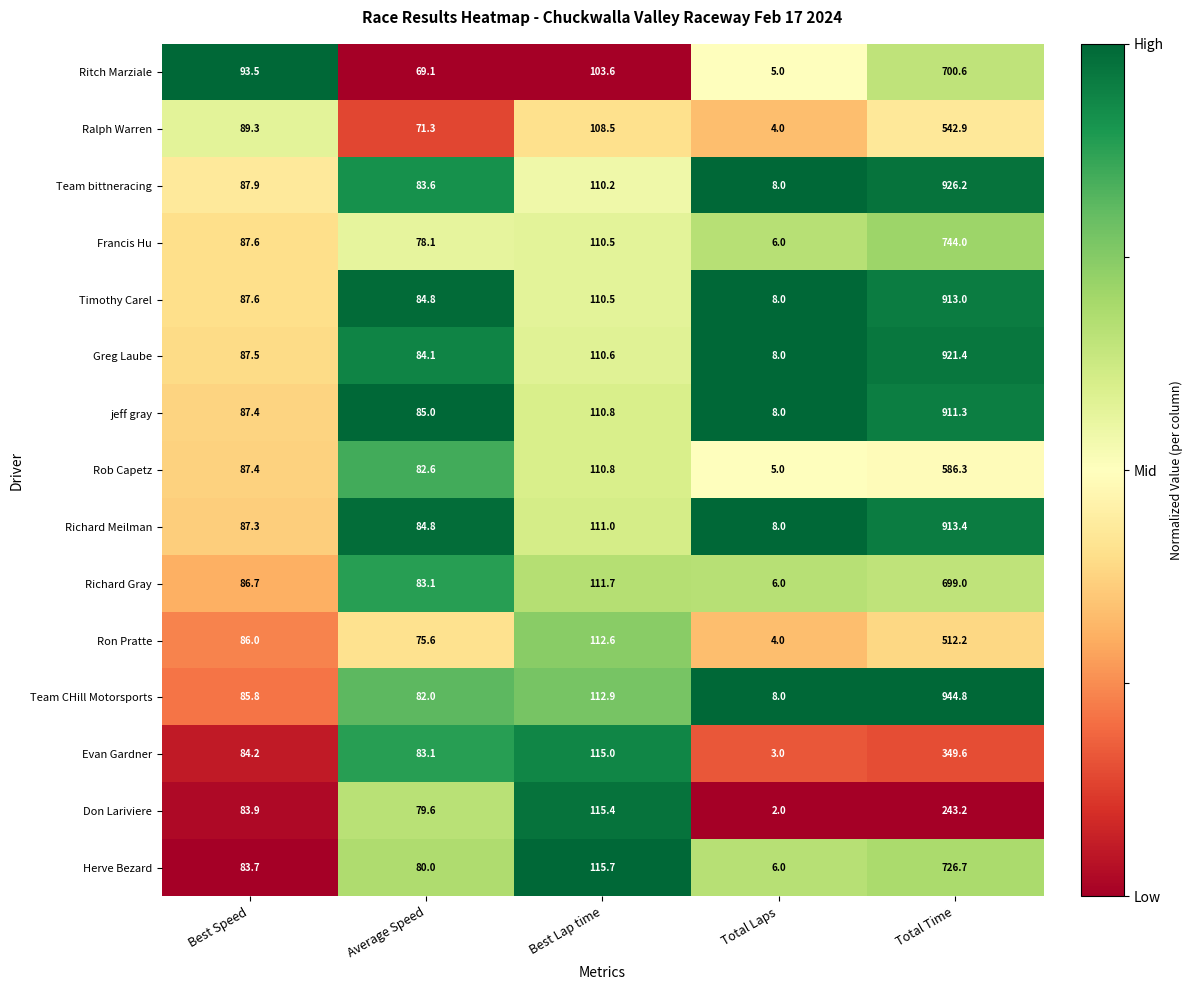

At which category is the sum across all series the highest?

Total Time